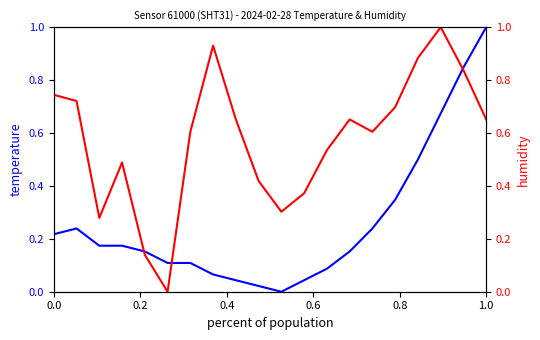

What is the greatest value displayed?

1.0